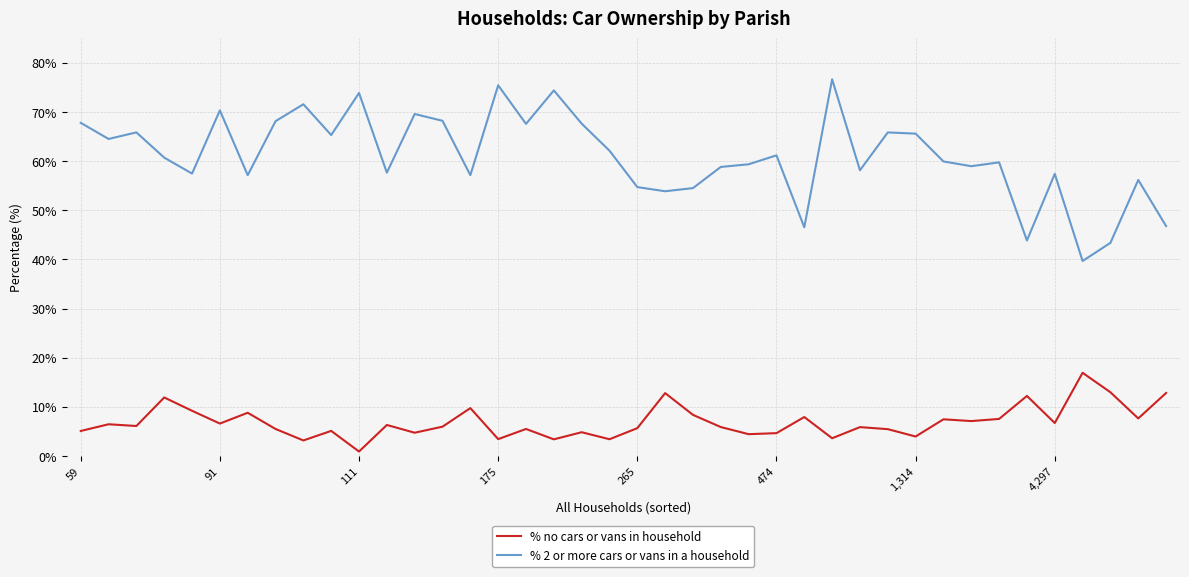

What is the difference between the maximum and minimum values in the % 2 or more cars or vans in a household series?

37.0